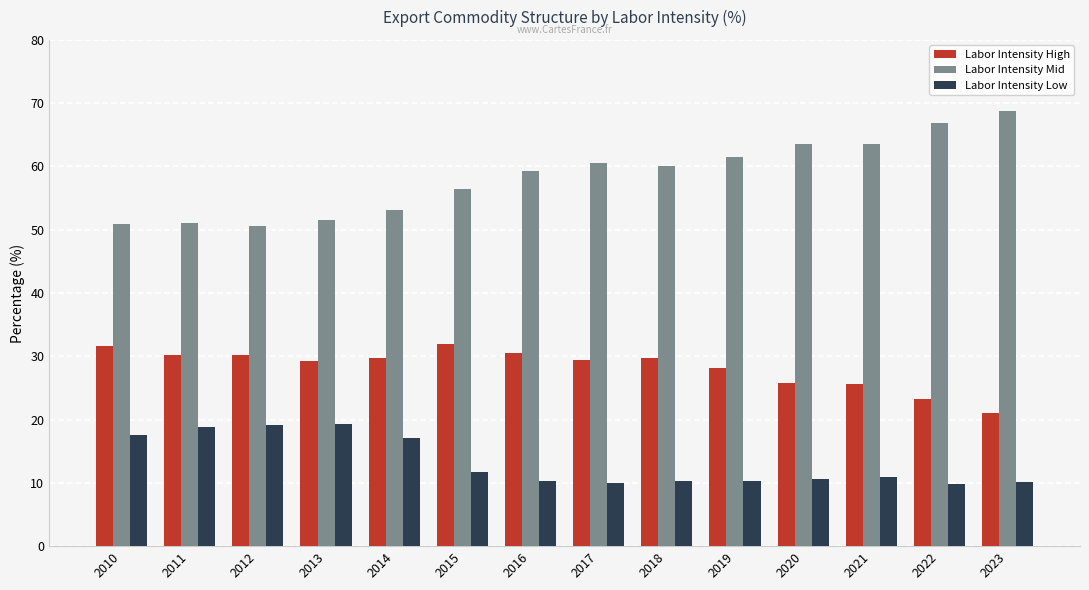

List the series in order of their peak value, lowest first.

Labor Intensity Low, Labor Intensity High, Labor Intensity Mid